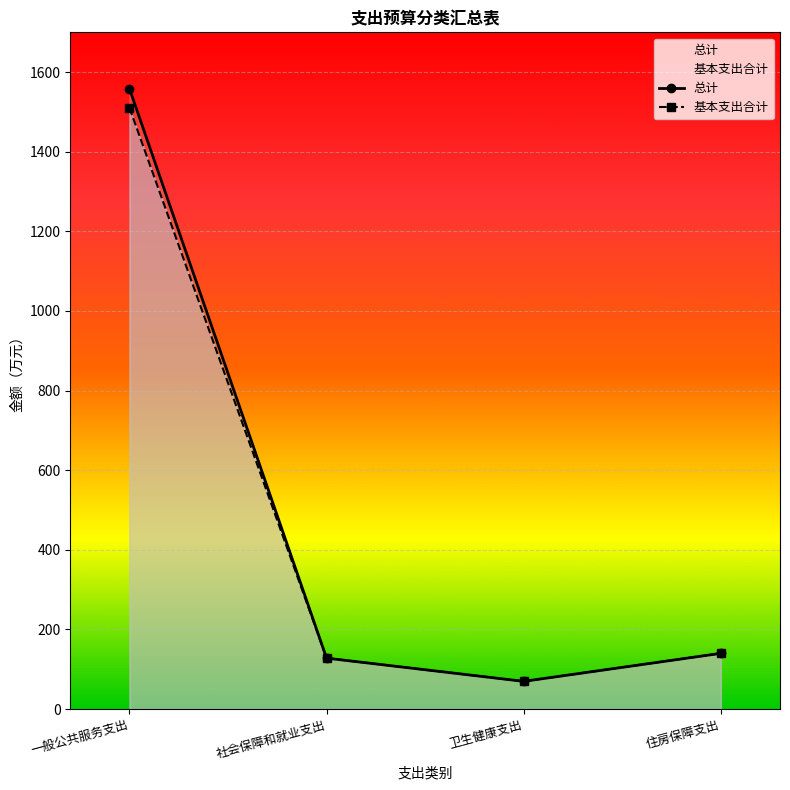

The value of 基本支出合计 at 一般公共服务支出 is 1510.7. True or false?

True